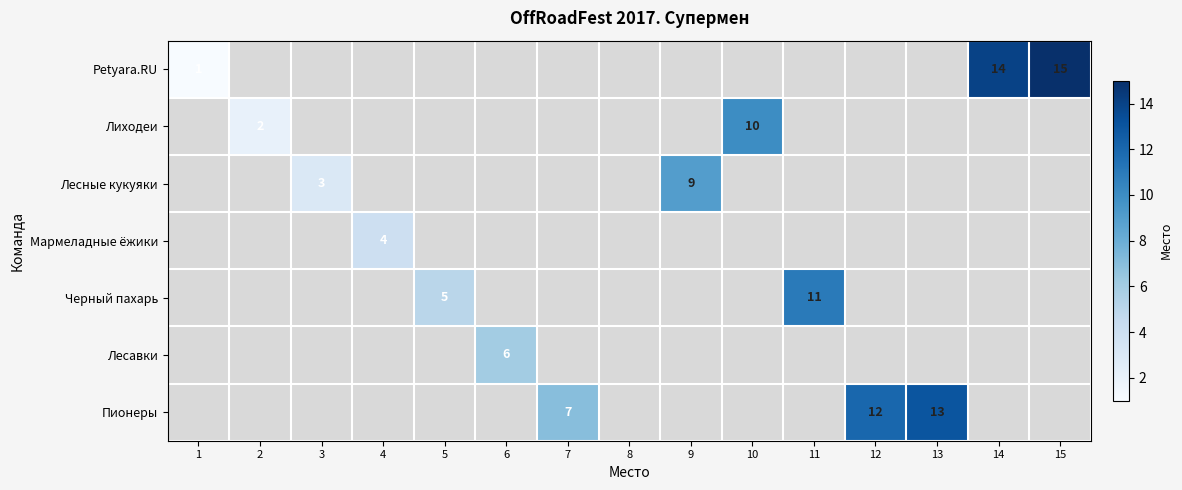

The Petyara.RU series shows 23 at 15. True or false?

False